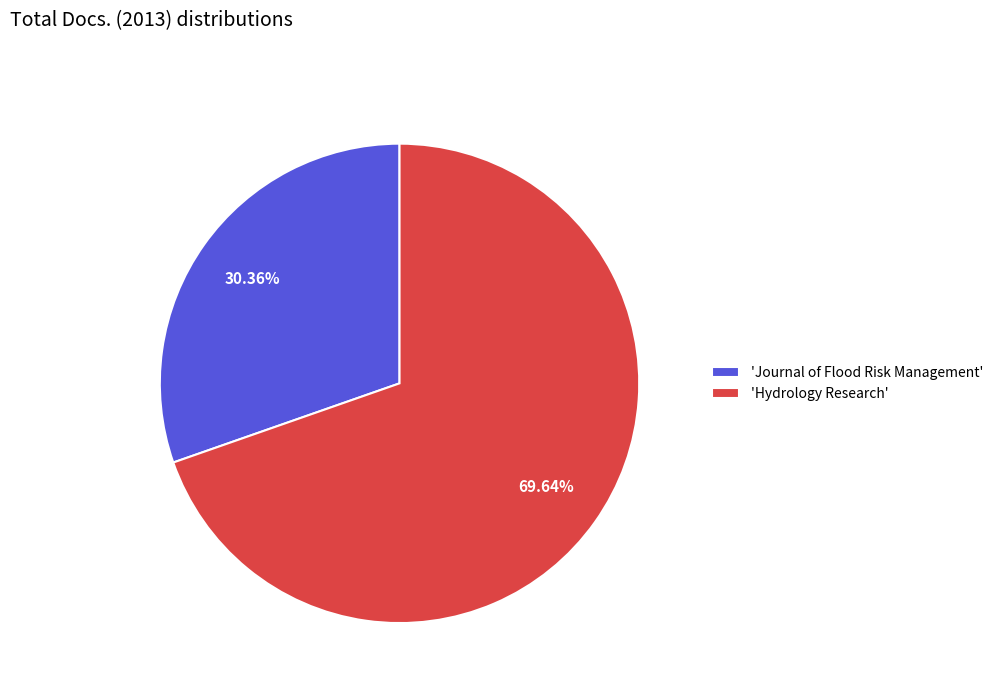

To the nearest percent, what is the average slice percentage?

50%